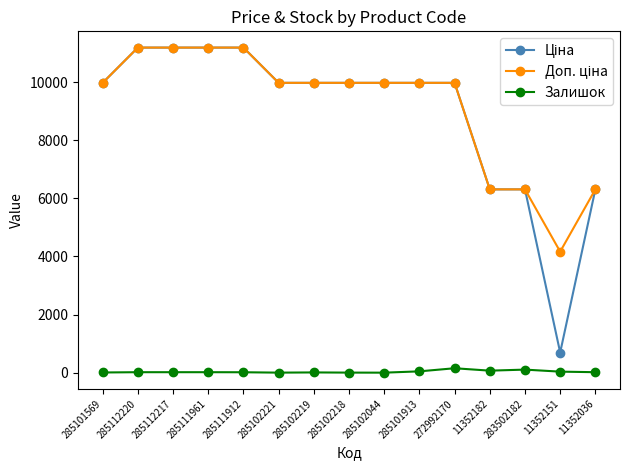

At how many categories does at least one series exceed 6557?

11